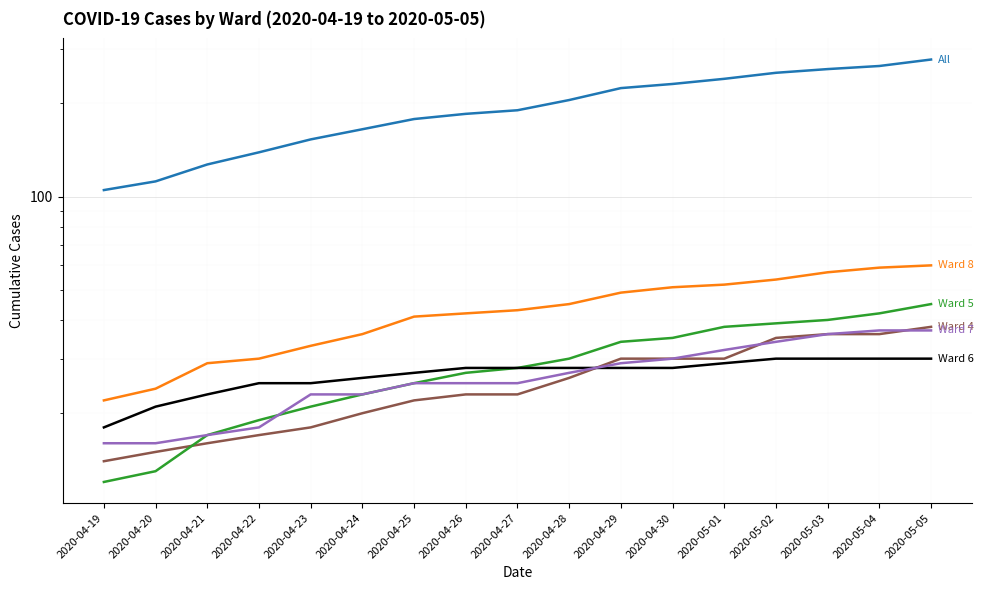

What is the label of the 15th point from the right?

2020-04-21